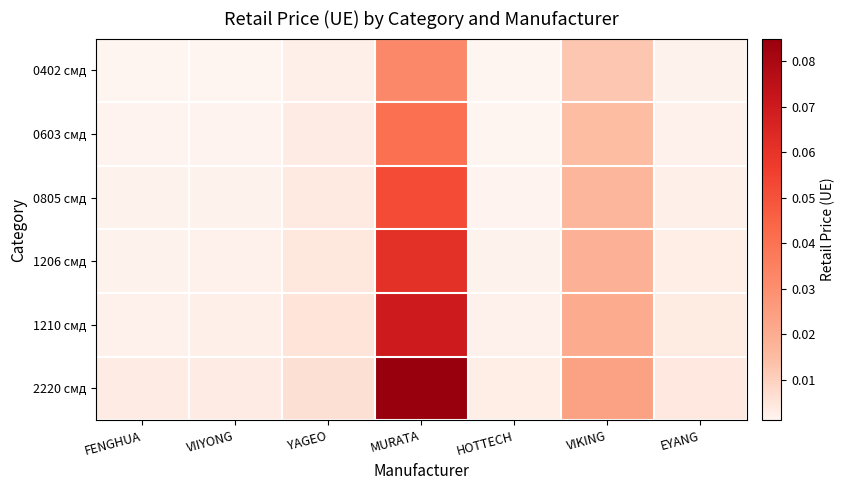

List the series in order of their overall mean, highest first.

2220 смд, 1210 смд, 1206 смд, 0805 смд, 0603 смд, 0402 смд